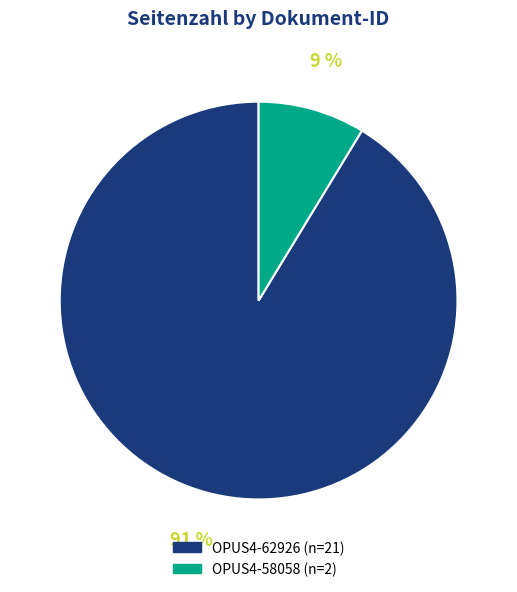

Combined, do OPUS4-62926 and OPUS4-58058 account for over 50%?

Yes